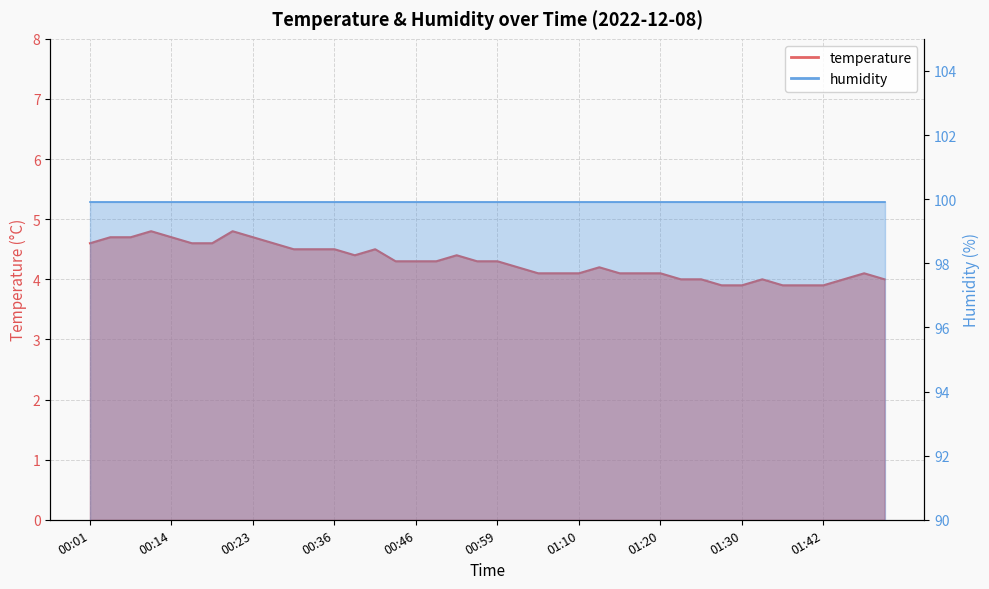

Rank the categories by value from highest to lowest.

00:11, 00:21, 00:03, 00:09, 00:14, 00:23, 00:01, 00:16, 00:19, 00:27, 00:30, 00:32, 00:36, 00:41, 00:39, 00:53, 00:44, 00:46, 00:50, 00:56, 00:59, 01:01, 01:13, 01:05, 01:08, 01:10, 01:15, 01:18, 01:20, 01:48, 01:22, 01:25, 01:34, 01:45, 01:50, 01:27, 01:30, 01:38, 01:40, 01:42